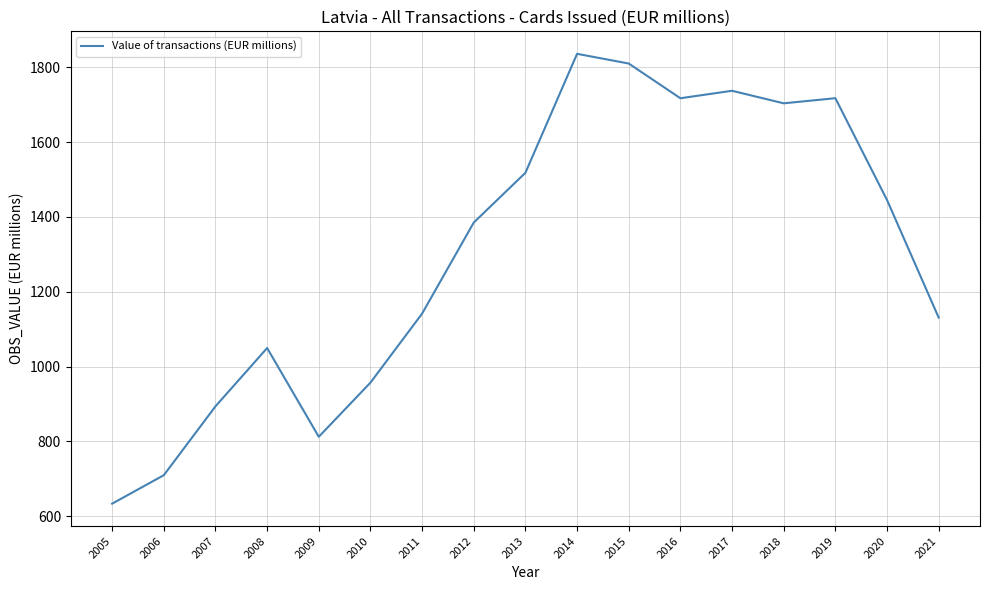

What is the sum of the values at 2013 and 2021?

2648.9